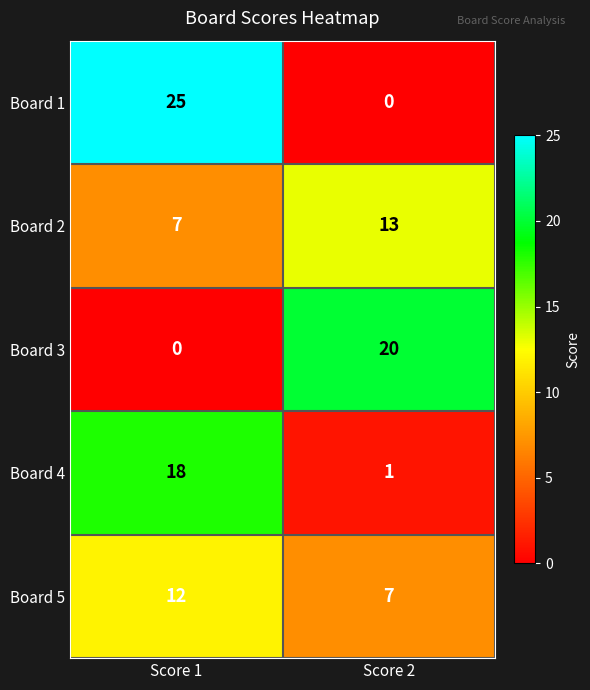

Rank the series at Score 2 from lowest to highest value.

Board 1, Board 4, Board 5, Board 2, Board 3